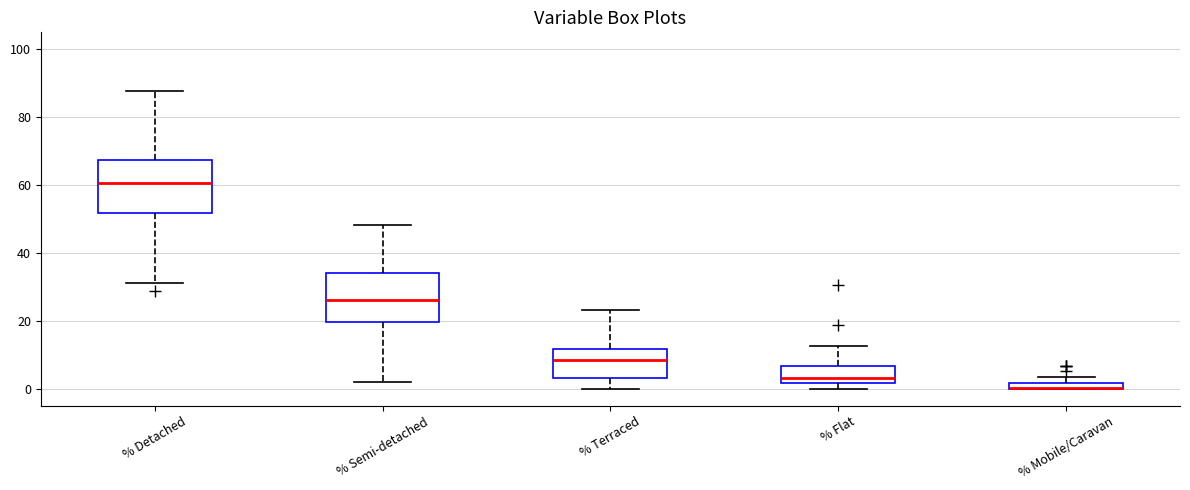

Where does the median line of the box for % Detached sit on the y-axis? The values are not printed on the chart, so give them approximately, as read against the axis.

60